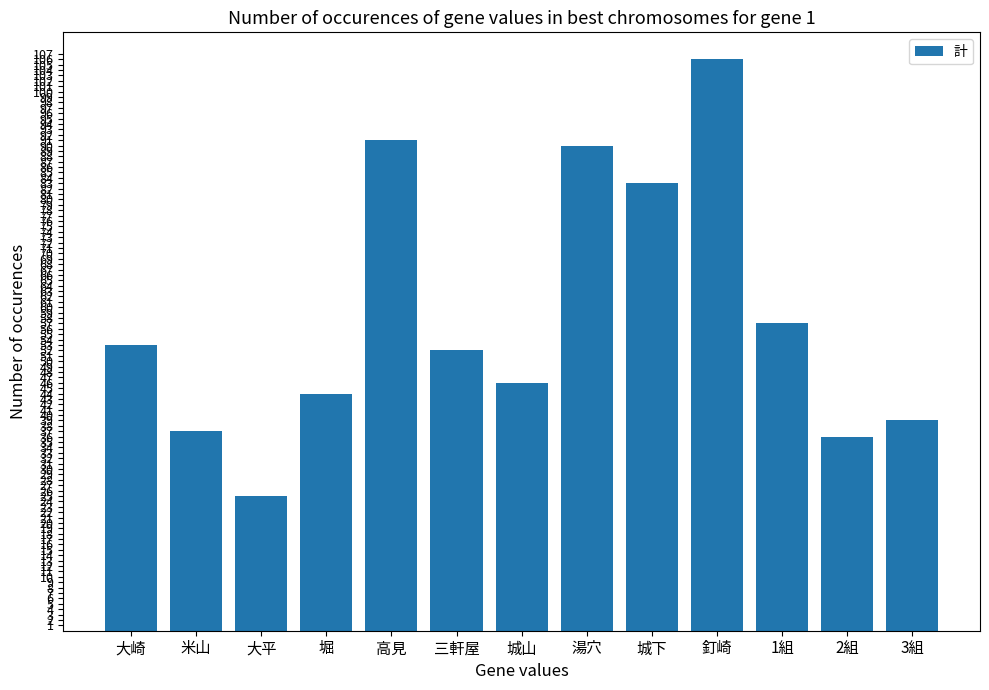

True or false: the data shows 25 at 大平.

True